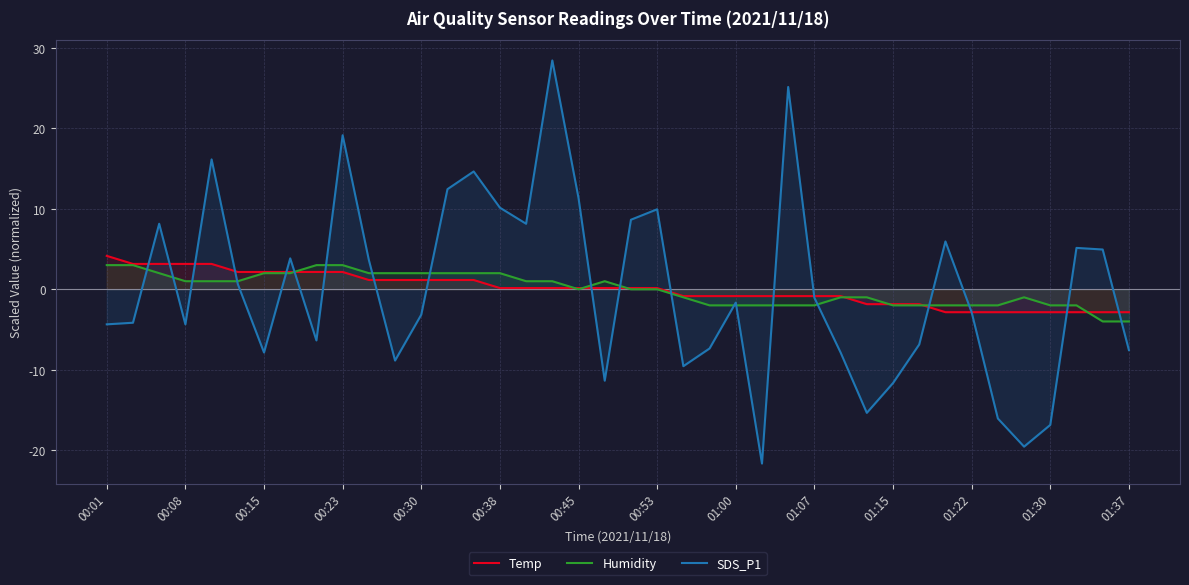

What is the smallest value displayed?

-21.7